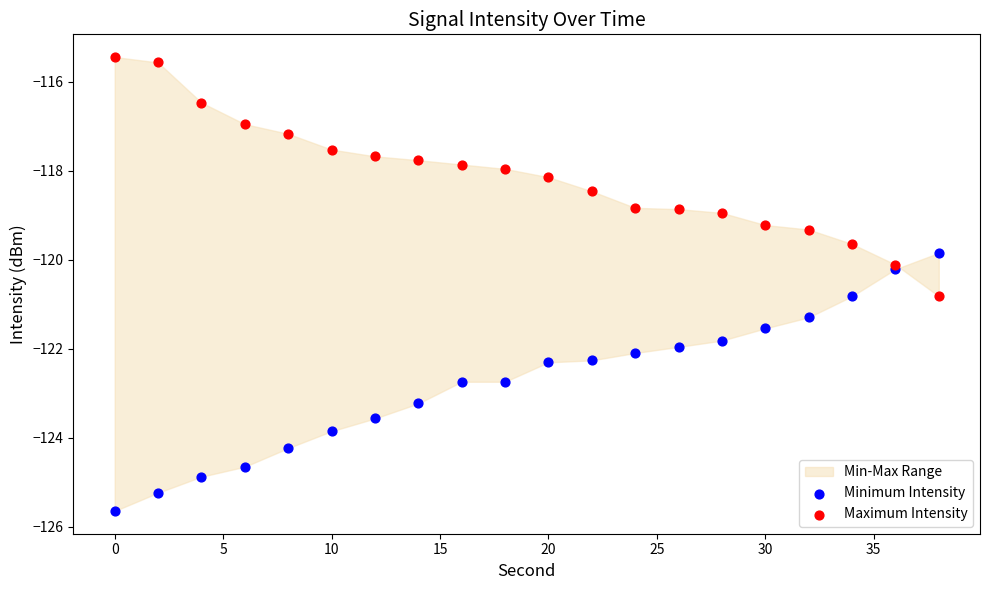

Which series contains the highest Y value?

Maximum Intensity